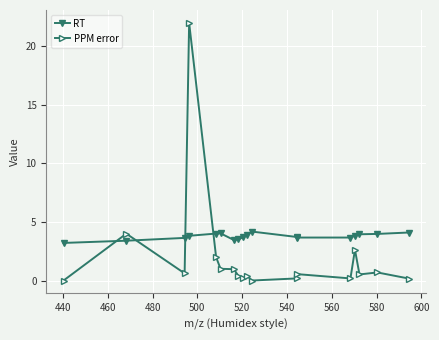

True or false: PPM error and RT intersect in this chart.

True